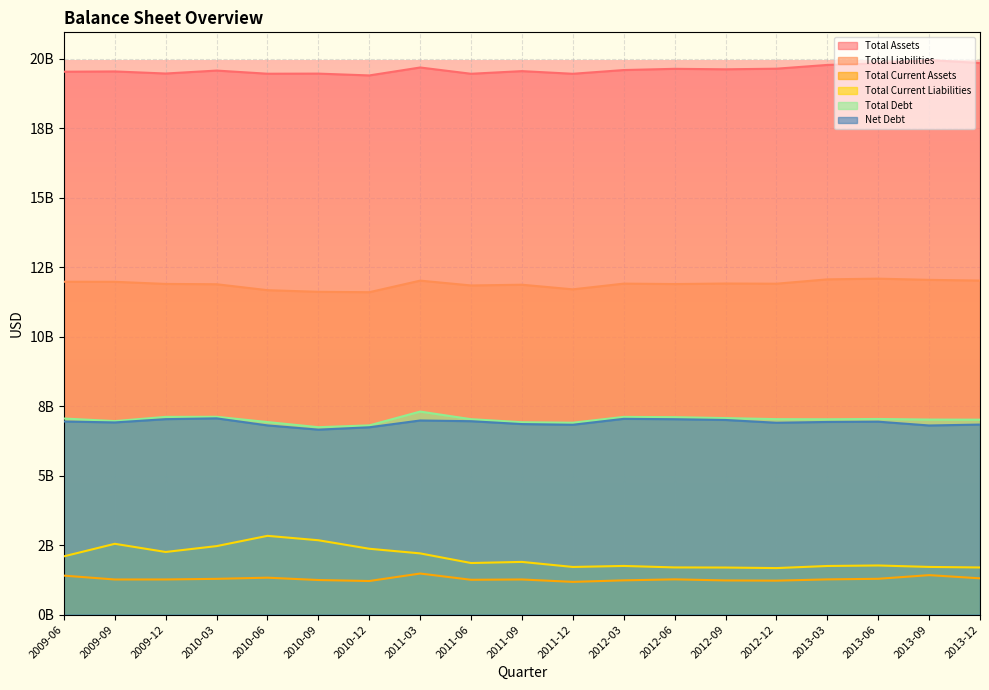

What is the difference between the maximum and minimum values in the Total Liabilities series?

487500000